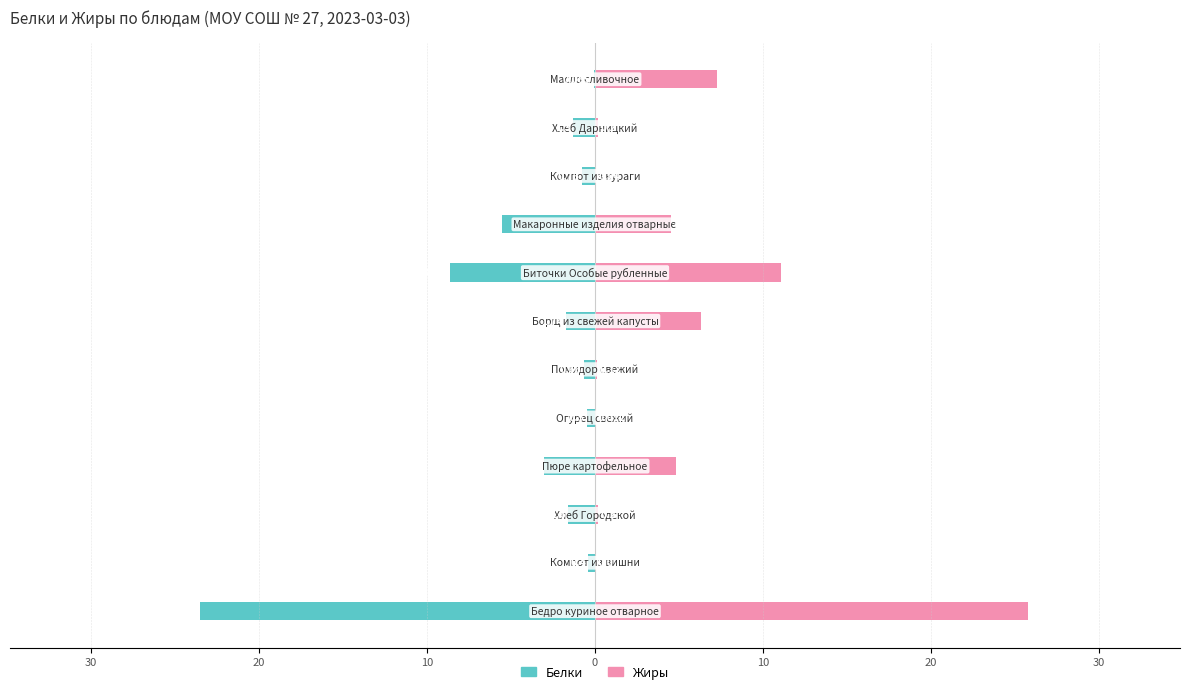

What is the minimum value shown in the chart?

-23.5